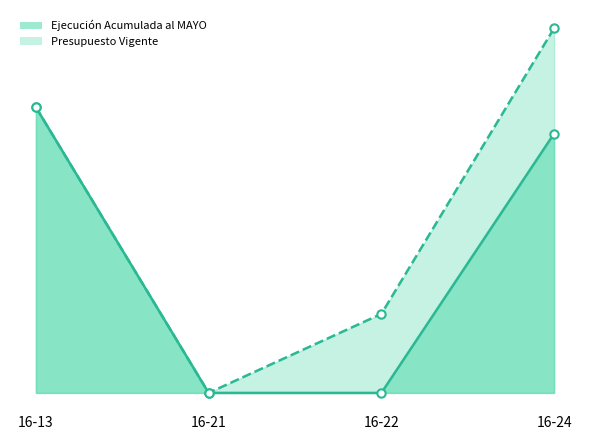

Reading left to right, list all the values displayed in this chart.

Ejecución Acumulada al MAYO: 207600646	0	0	188441670
Presupuesto Vigente: 207600700	12000	57415500	265028200